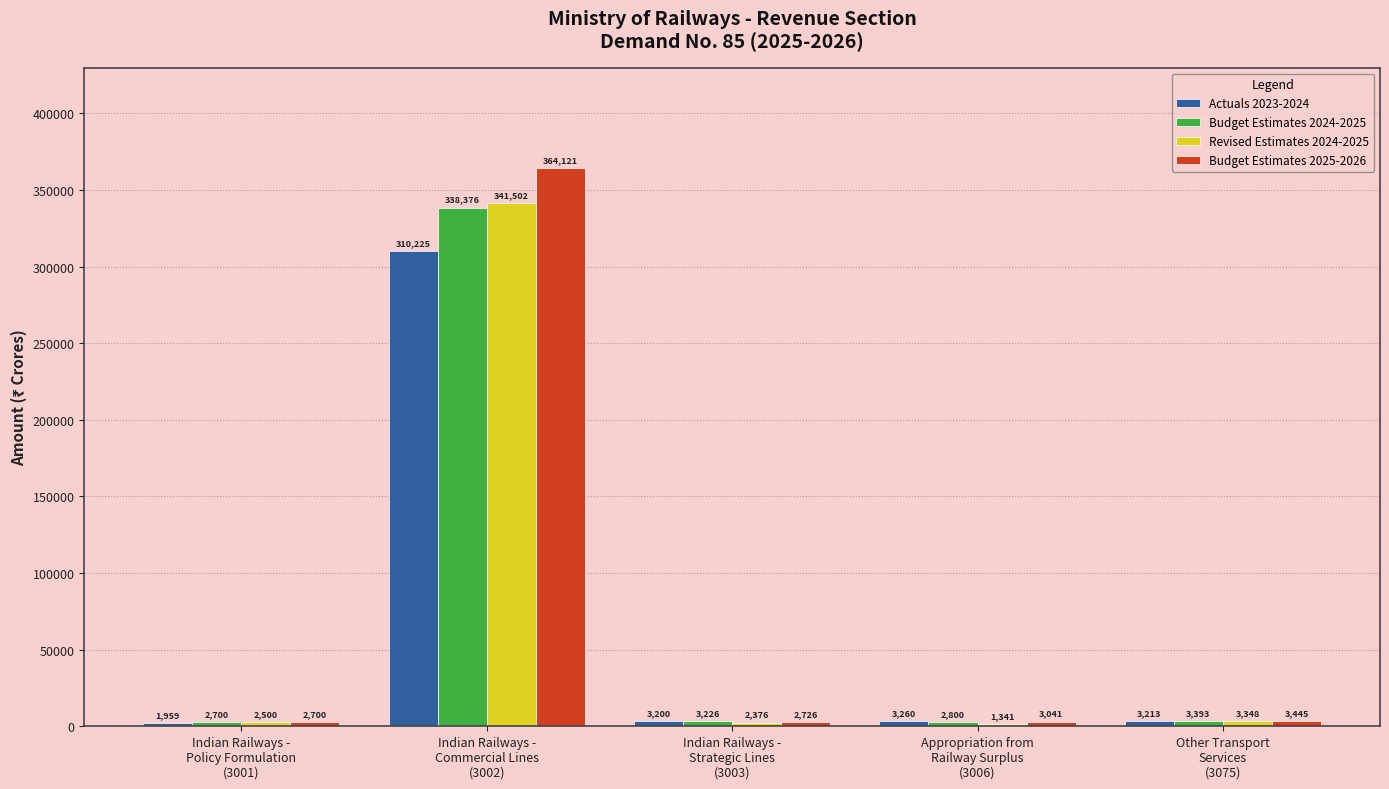

What is the average value of the Budget Estimates 2024-2025 series?

70099.0